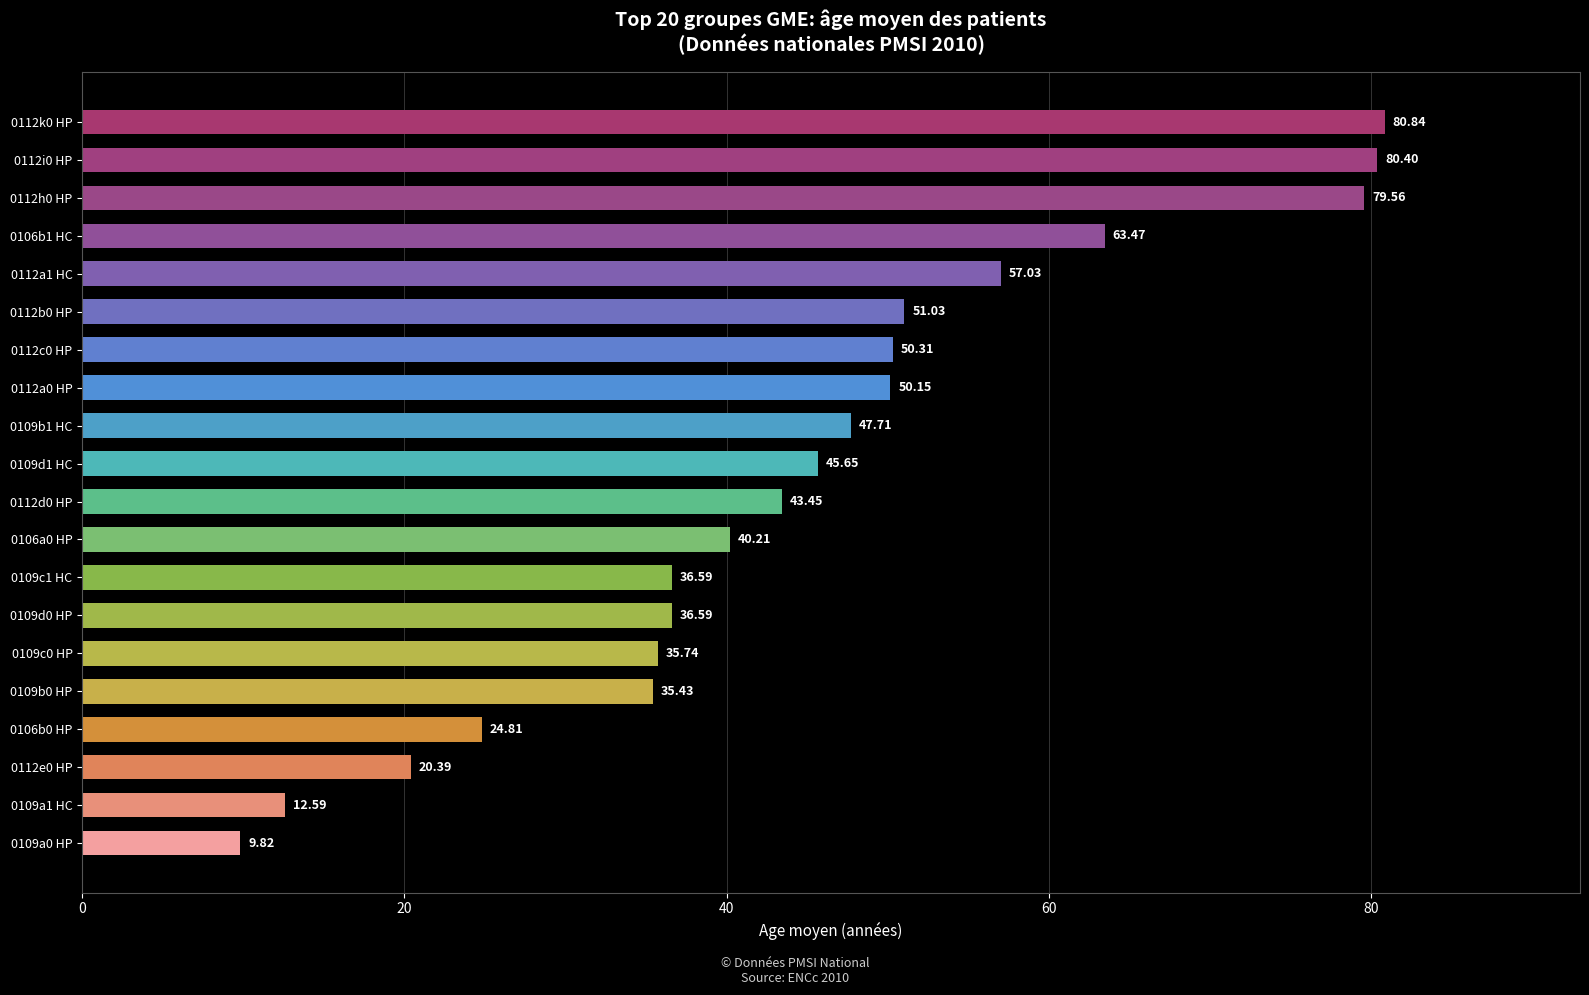

How many bars are there in total?

20